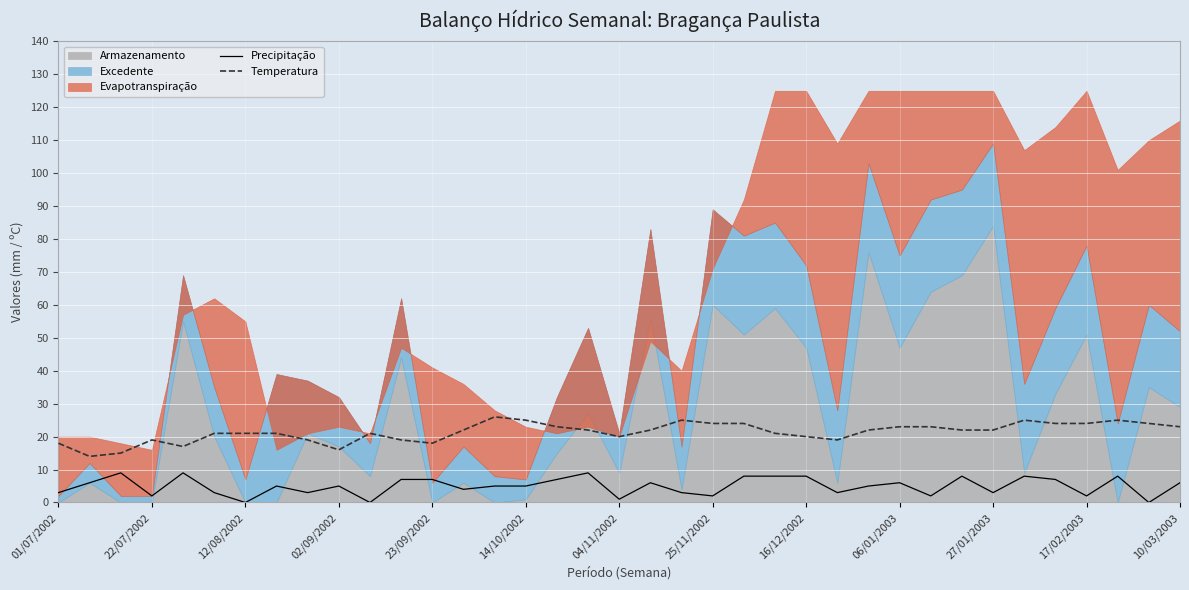

True or false: Temperatura has more than 2 points higher than both neighbors.

True